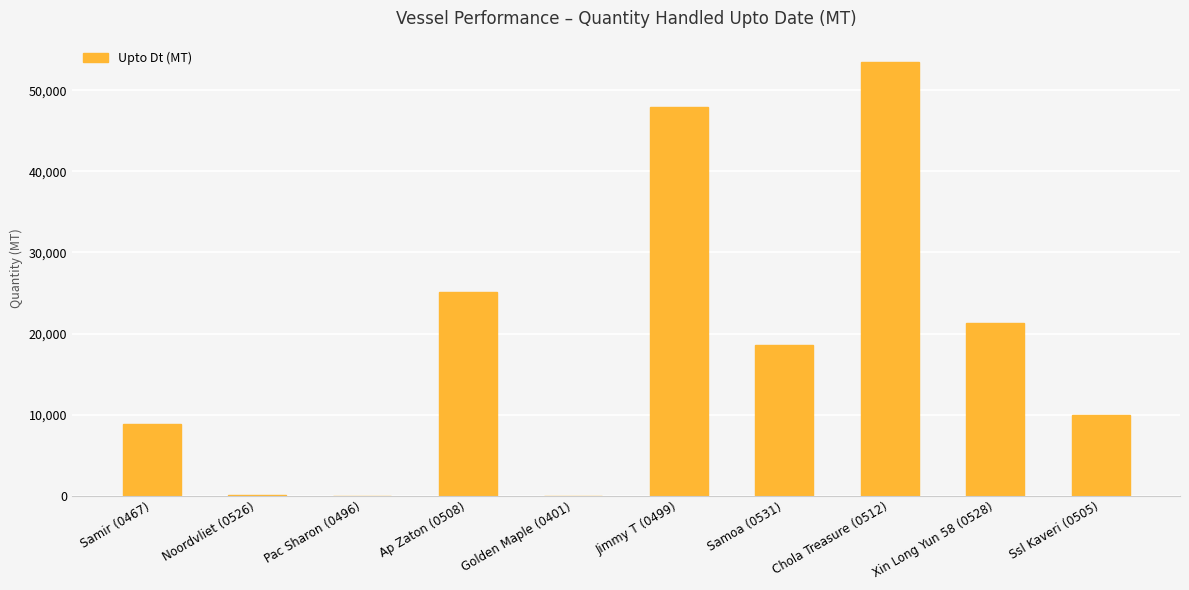

Which has a higher value, Golden Maple (0401) or Chola Treasure (0512)?

Chola Treasure (0512)